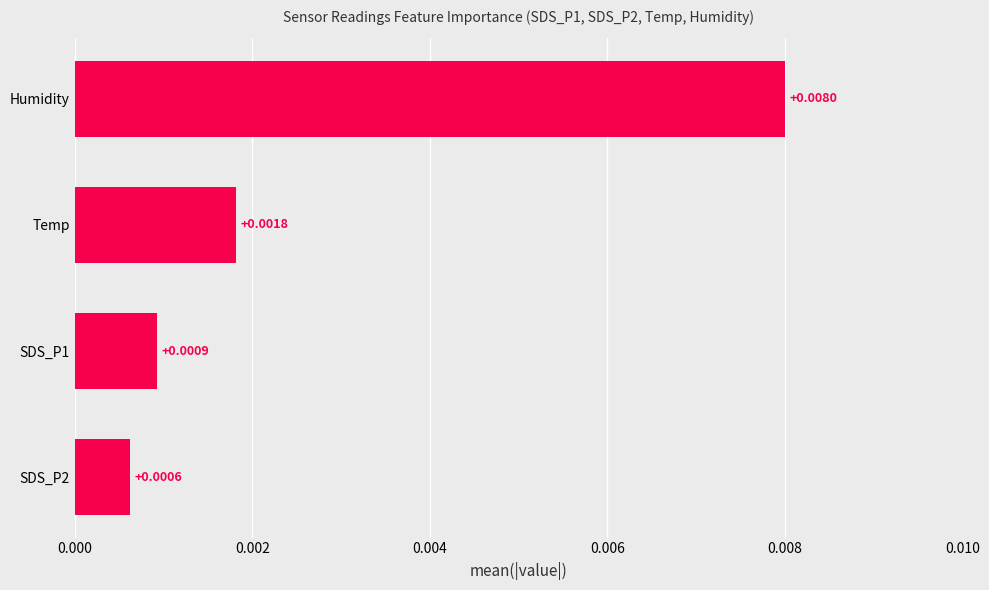

Rank the categories by value from lowest to highest.

SDS_P2, SDS_P1, Temp, Humidity